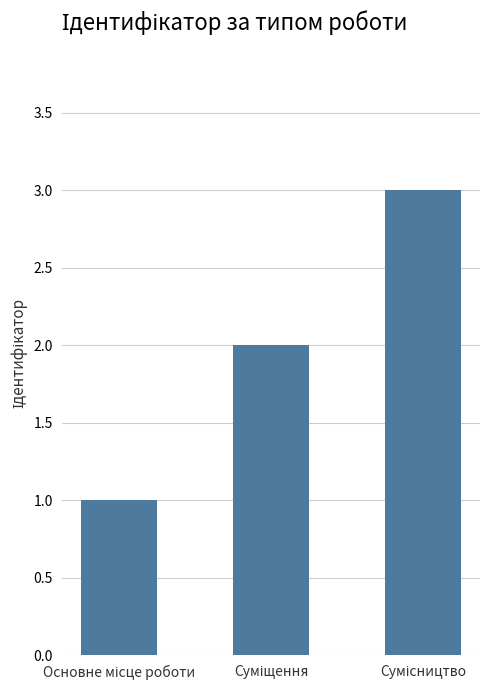

What is the greatest value displayed?

3